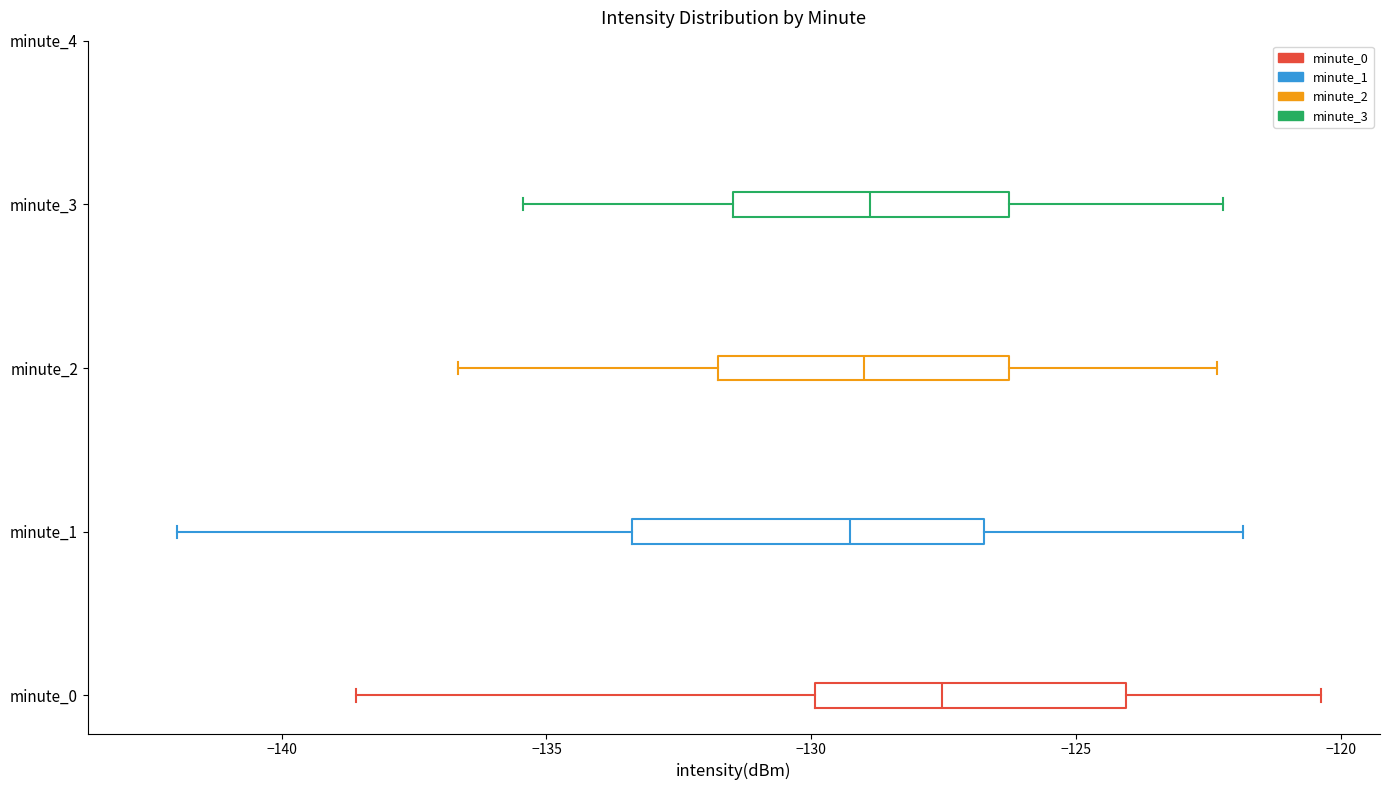

Reading bottom to top, read every box against the x-axis: the position of its median line, the range the box covers, and the ends of its whiskers. The values are not printed on the chart, so give them approximately, as read against the axis.

minute_0: median -127.5, box -130.0 to -124.0, whiskers -138.5 to -120.5
minute_1: median -129.5, box -133.5 to -126.5, whiskers -142.0 to -122.0
minute_2: median -129.0, box -132.0 to -126.5, whiskers -136.5 to -122.5
minute_3: median -129.0, box -131.5 to -126.5, whiskers -135.5 to -122.0